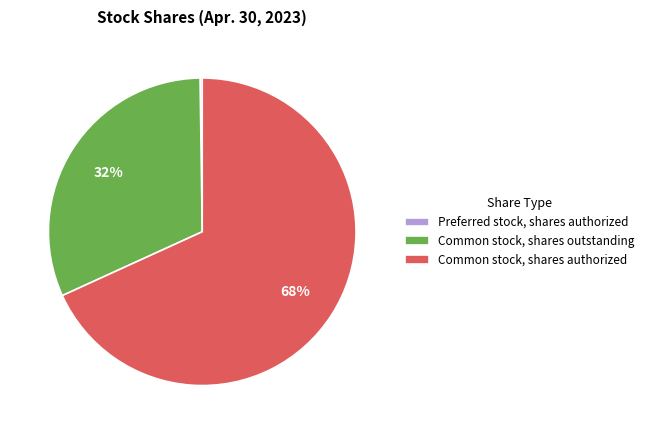

Do Common stock, shares authorized and Common stock, shares outstanding together represent more than half of the pie?

Yes